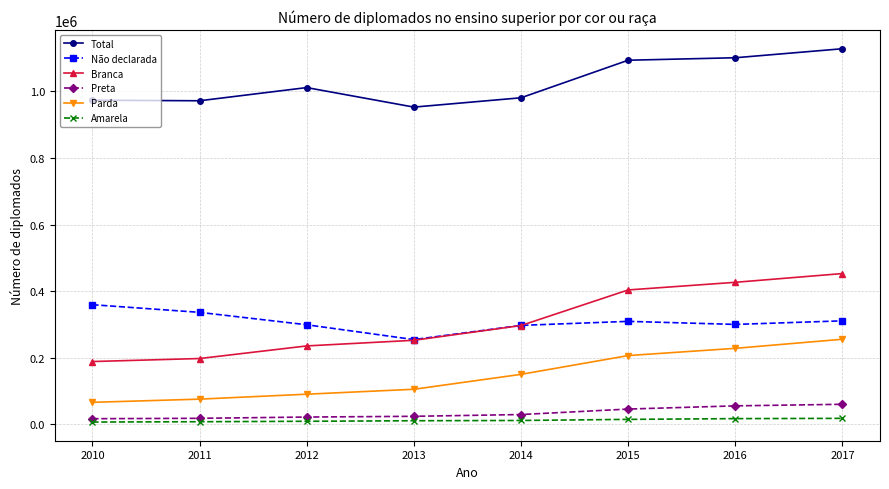

The value of Não declarada at 2016 is 441440. True or false?

False